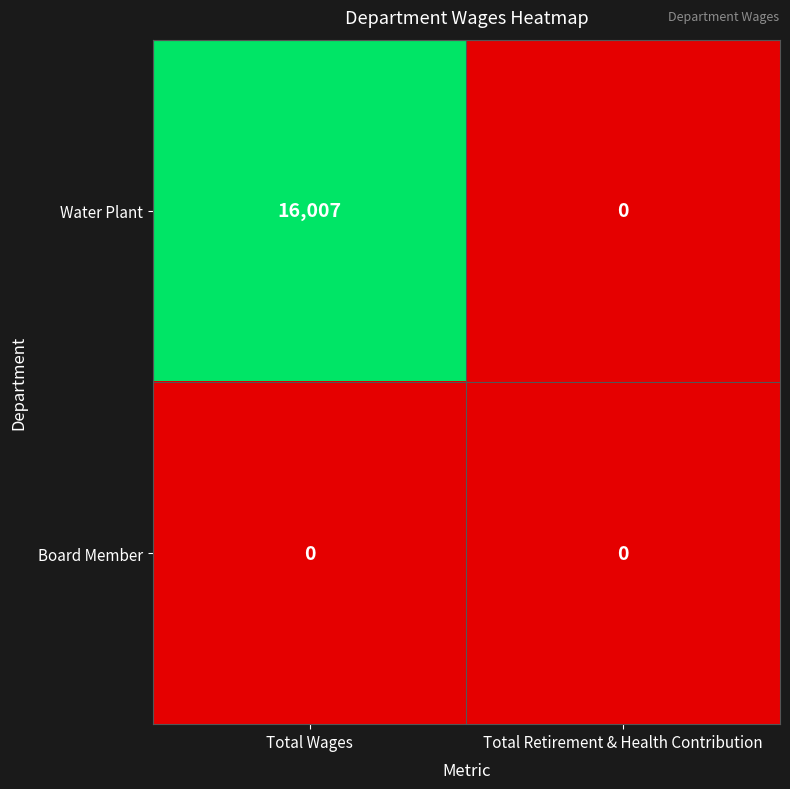

How many data points in Water Plant are less than 16007?

1